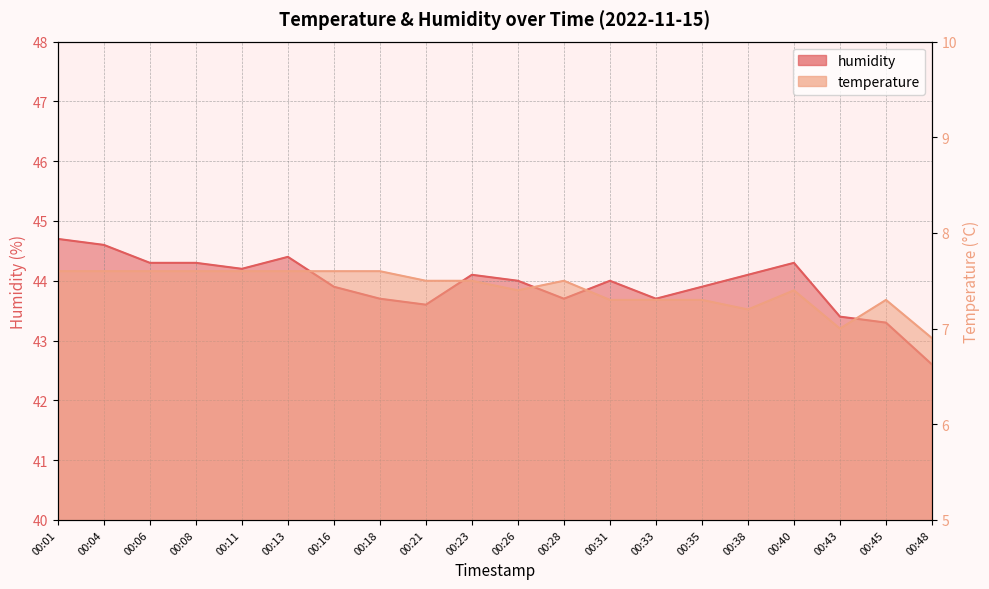

What is the sum of all humidity values?

878.8